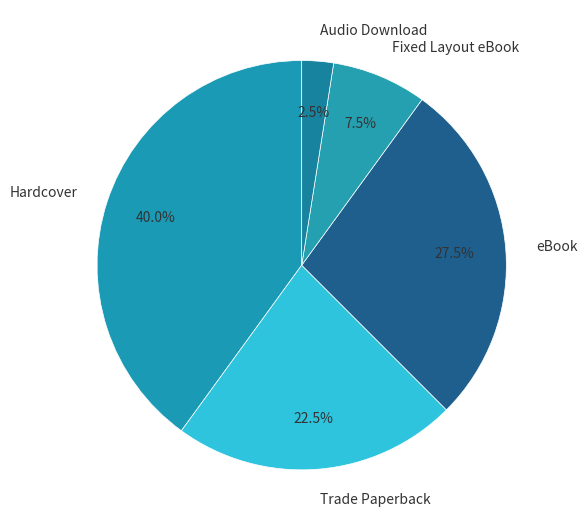

Between Fixed Layout eBook and eBook, which is larger?

eBook